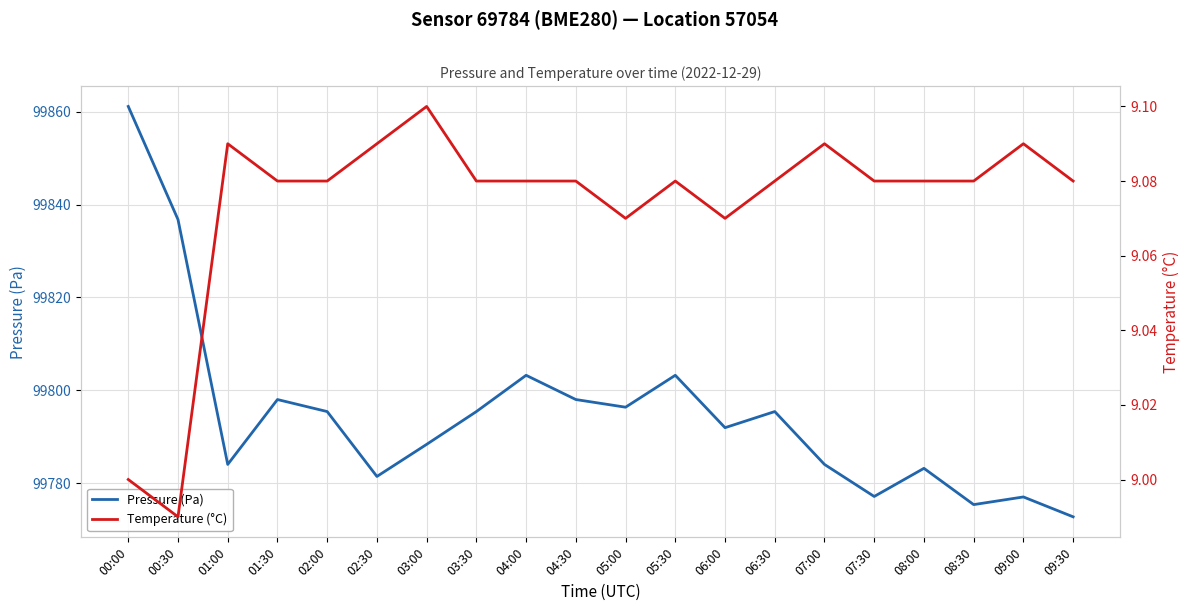

What is the greatest value displayed?

99861.1